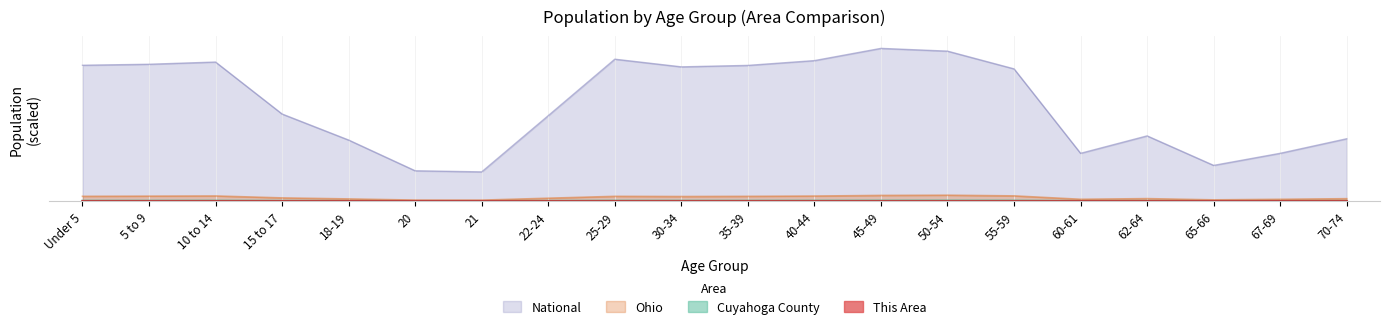

What is the approximate value of National at 20?

0.2